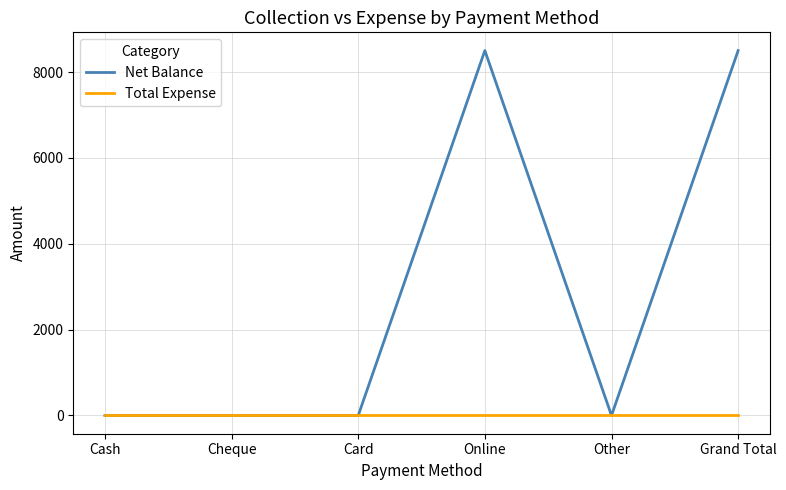

How many distinct data groups are displayed?

2